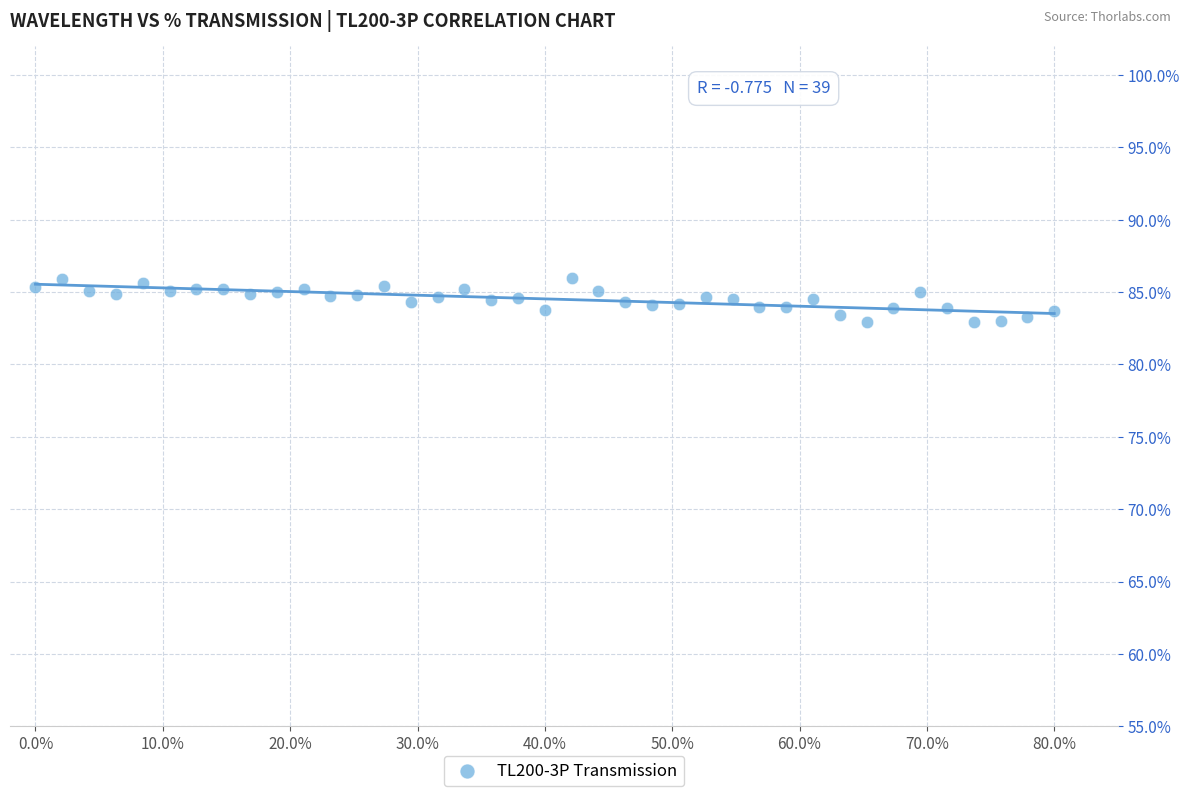

What is the range of Y values (max minus min)?

3.1